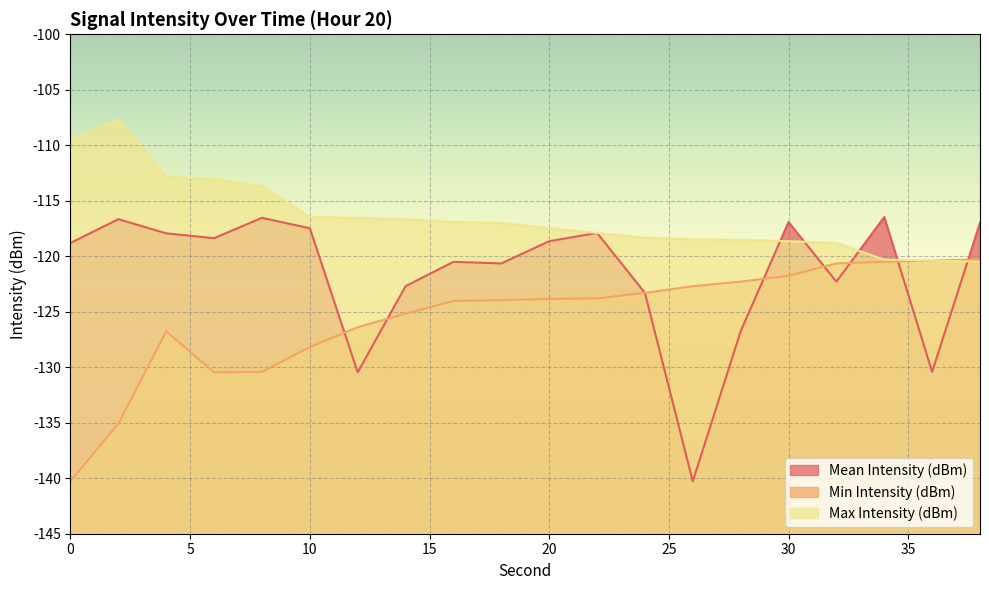

Which category has the highest value across all series?

2